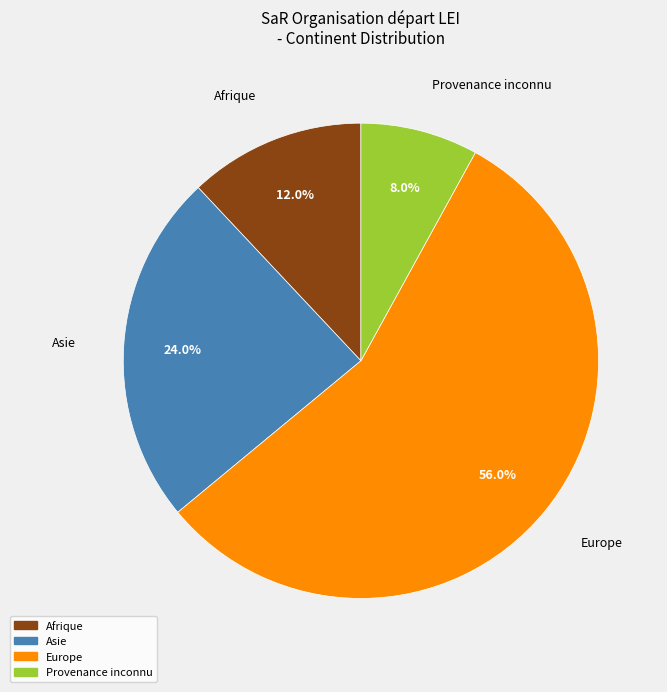

Does any single category account for the majority?

Yes